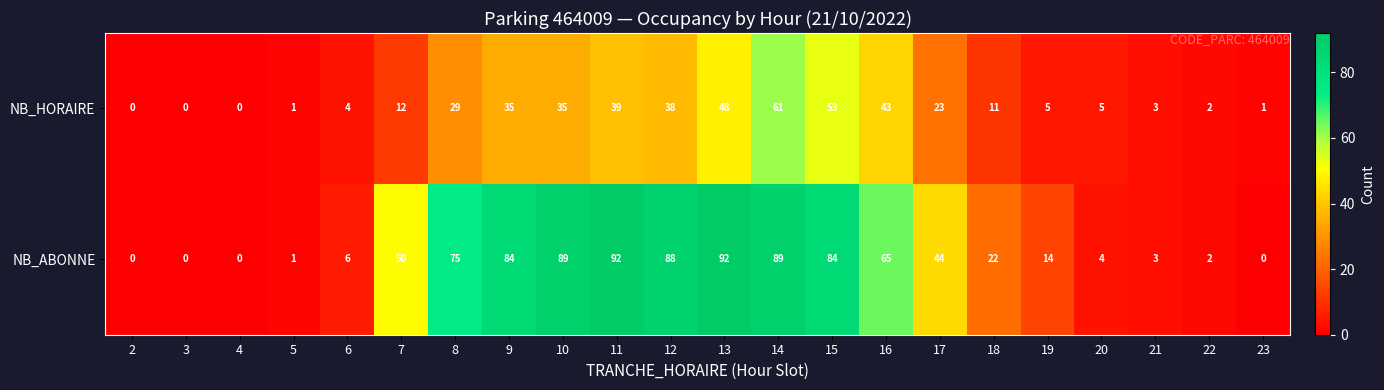

Count the number of categories in the chart.

22